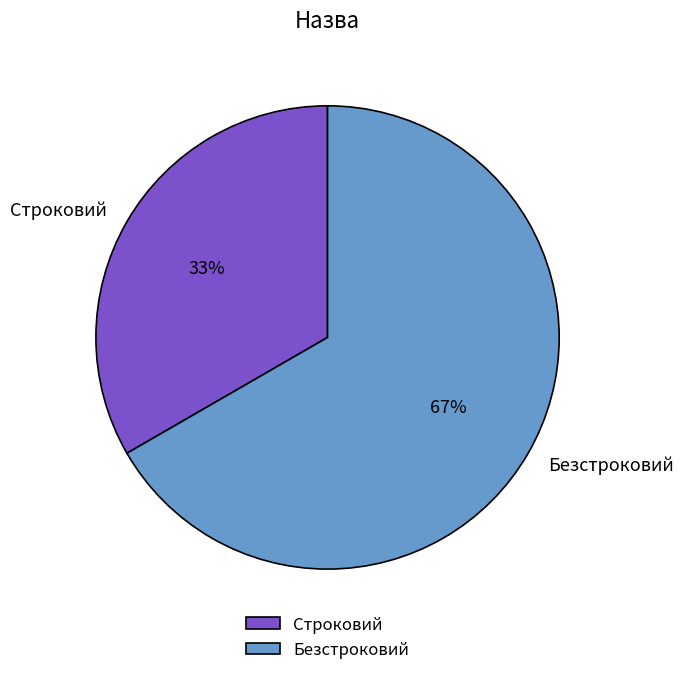

Rank the categories by value from highest to lowest.

Безстроковий, Строковий